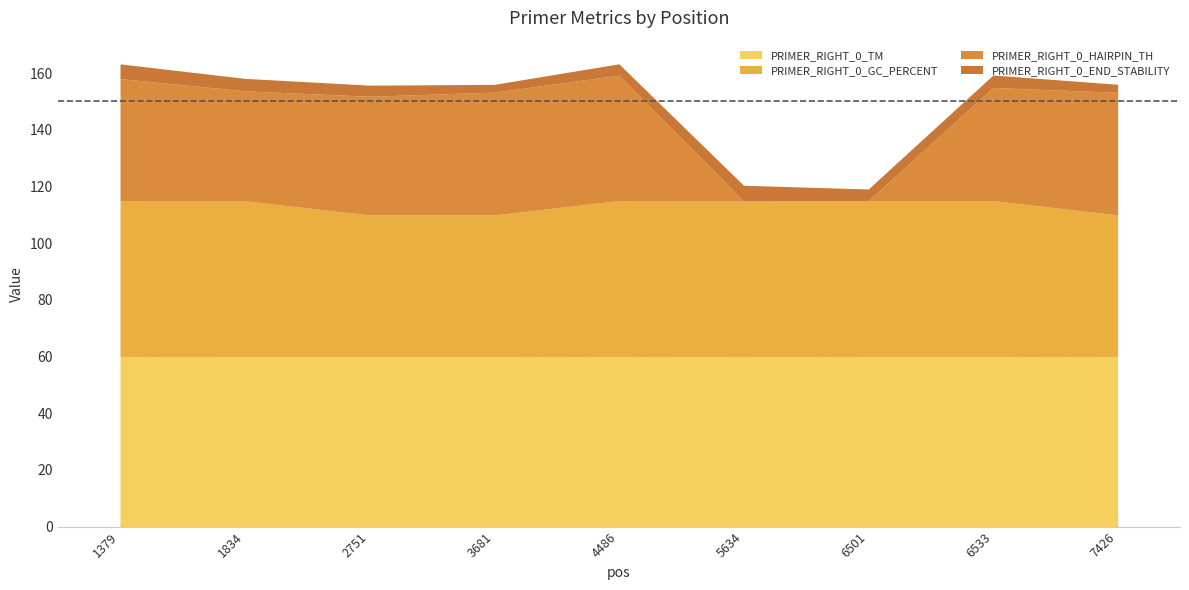

Which series has the largest total across all categories?

PRIMER_RIGHT_0_TM